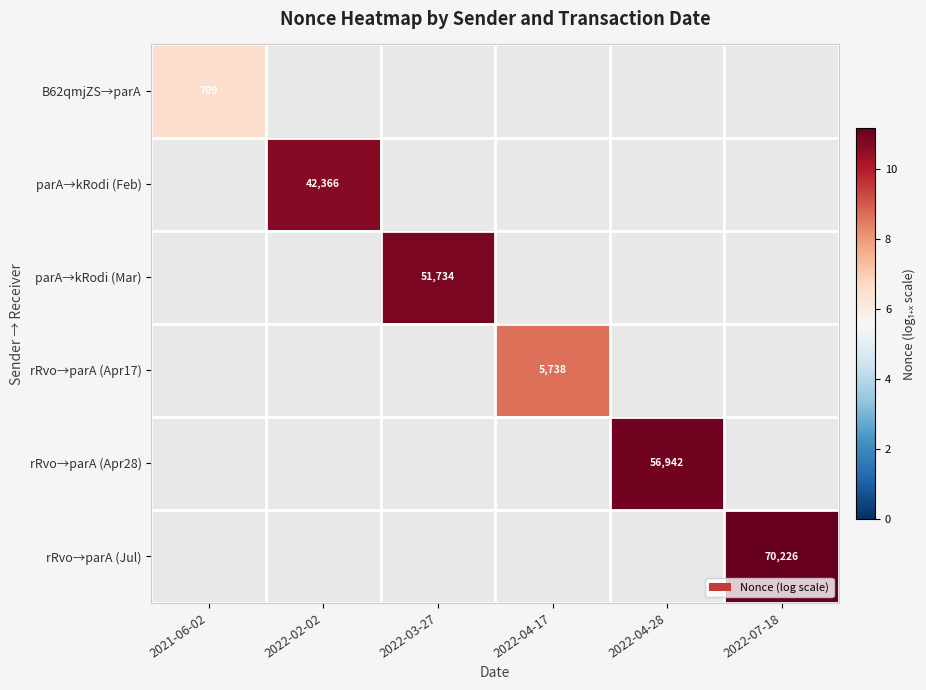

What value does the rRvo→parA (Apr17) series have at 2022-04-17?

8.7